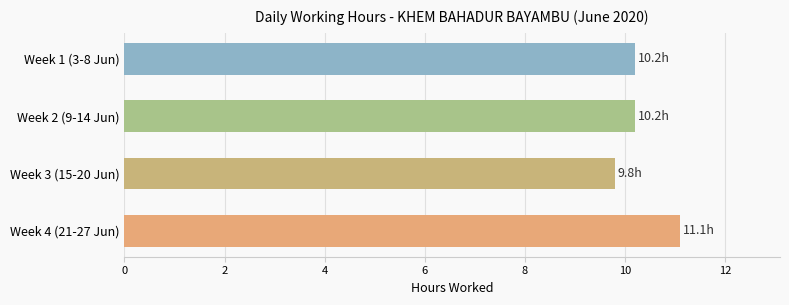

Which has a higher value, Week 3 (15-20 Jun) or Week 2 (9-14 Jun)?

Week 2 (9-14 Jun)